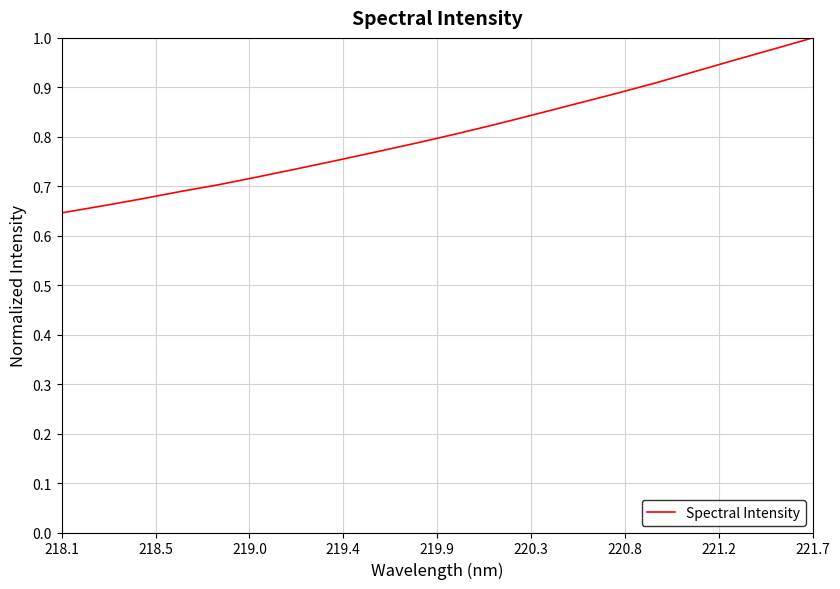

How many distinct data groups are displayed?

1